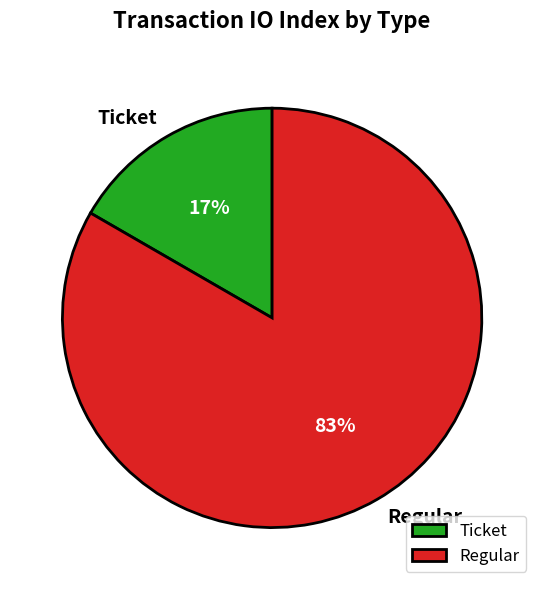

To the nearest percent, what percentage of the pie is Ticket?

17%